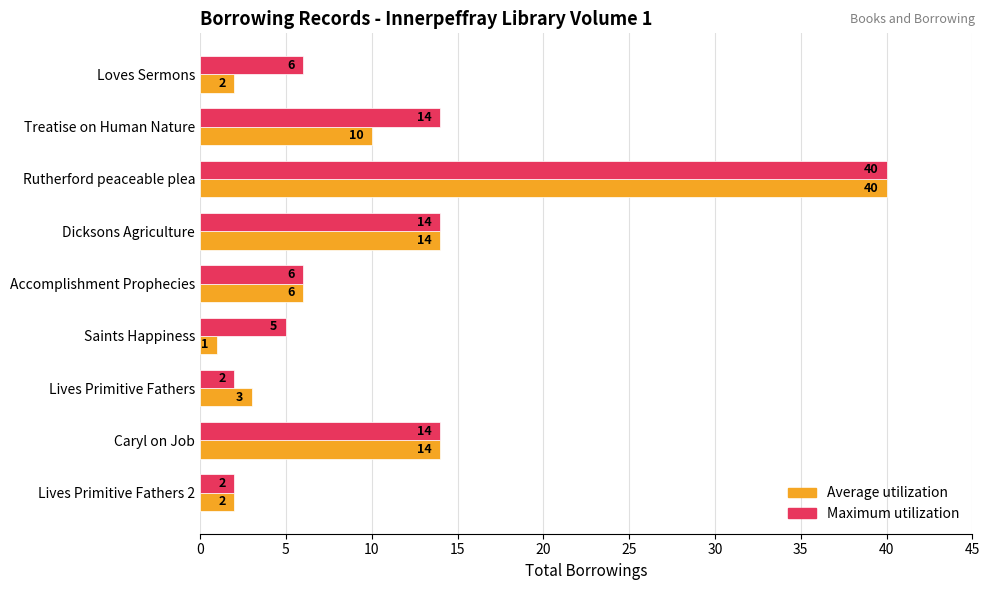

The Average utilization series shows 2 at Lives Primitive Fathers 2. True or false?

True